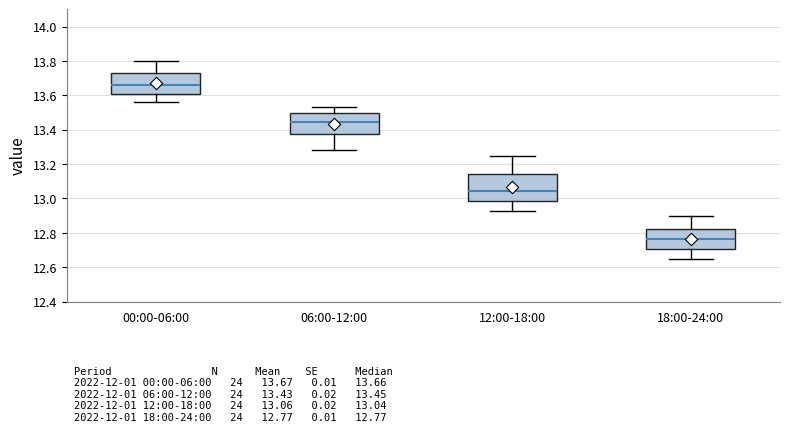

Which box is the tallest, from its lower edge to its upper edge?

12:00-18:00